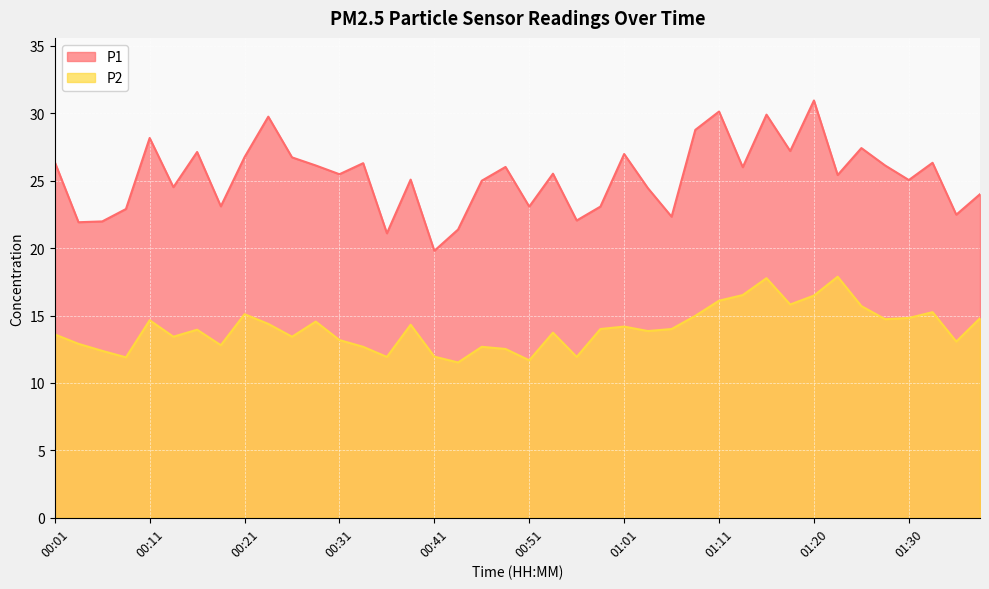

What is the spread (max minus min) of values at 01:11?

14.0